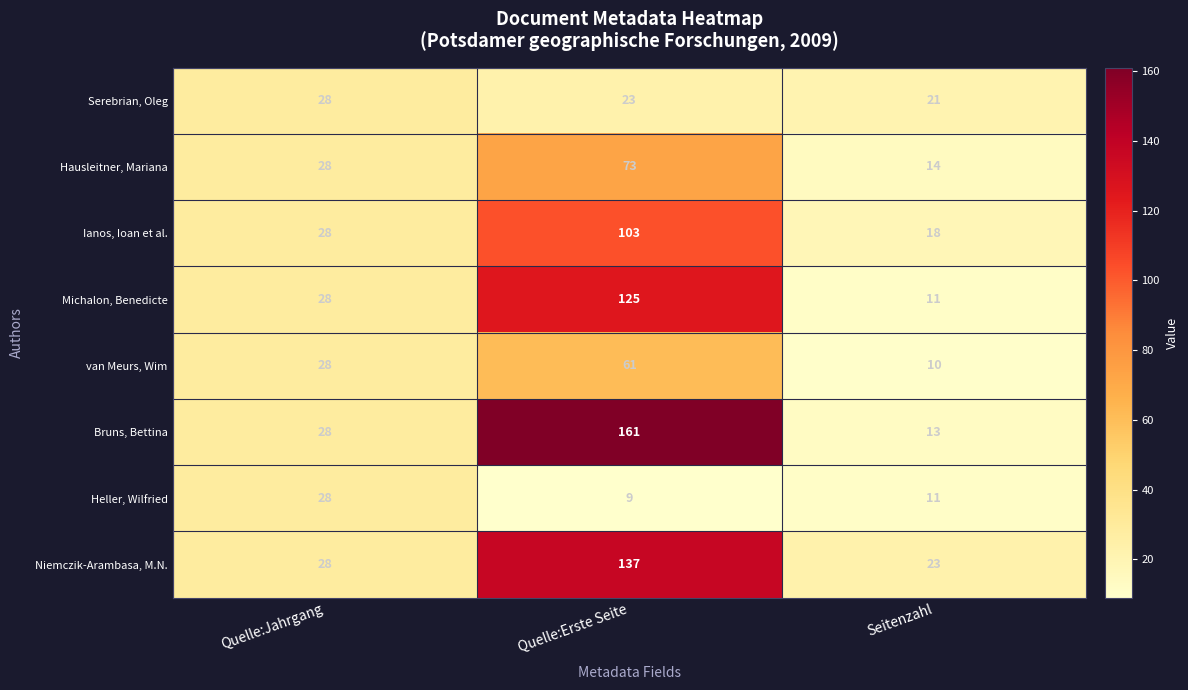

Which category has the lowest value across all series?

Quelle:Erste Seite